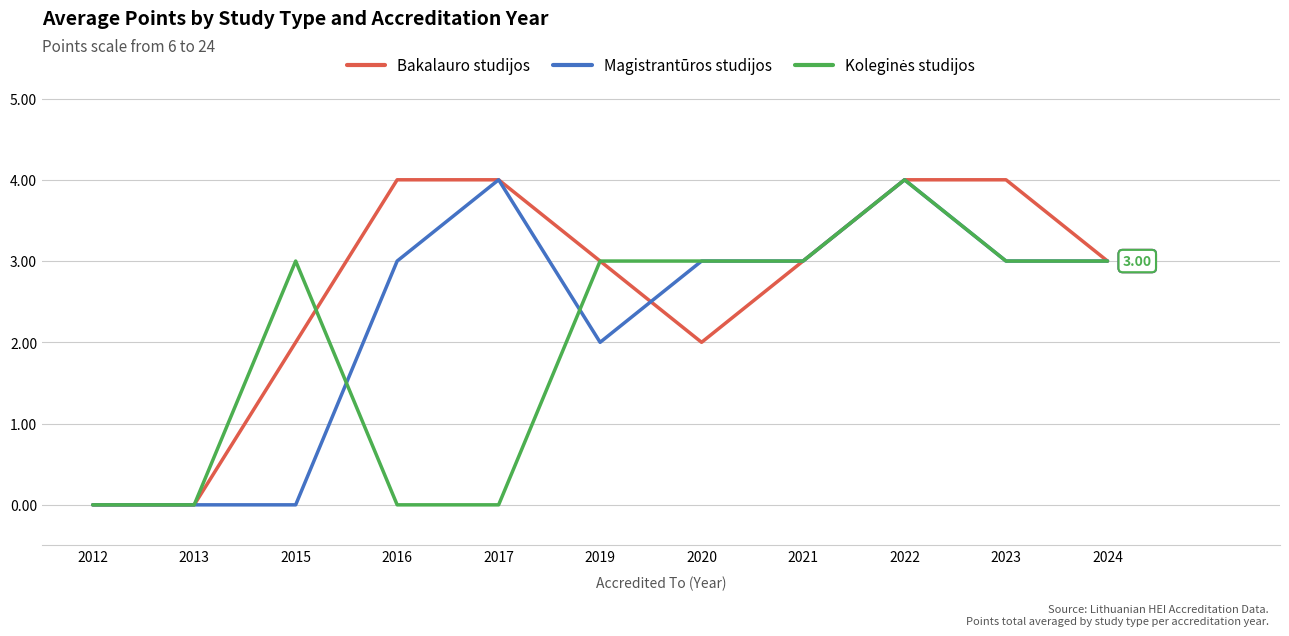

What is the total value across all series at 2017?

8